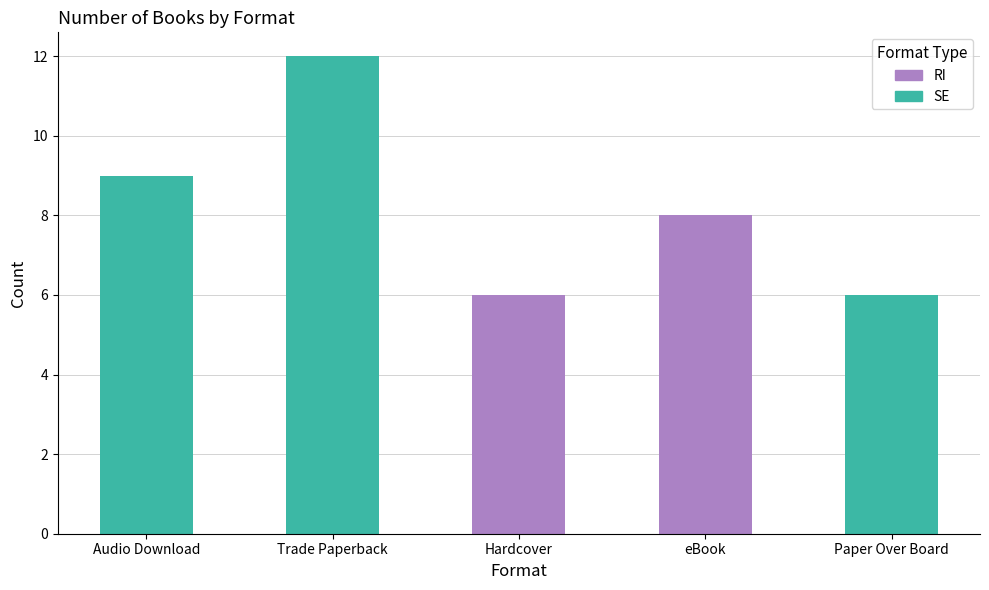

True or false: the data shows 12 at Trade Paperback.

True